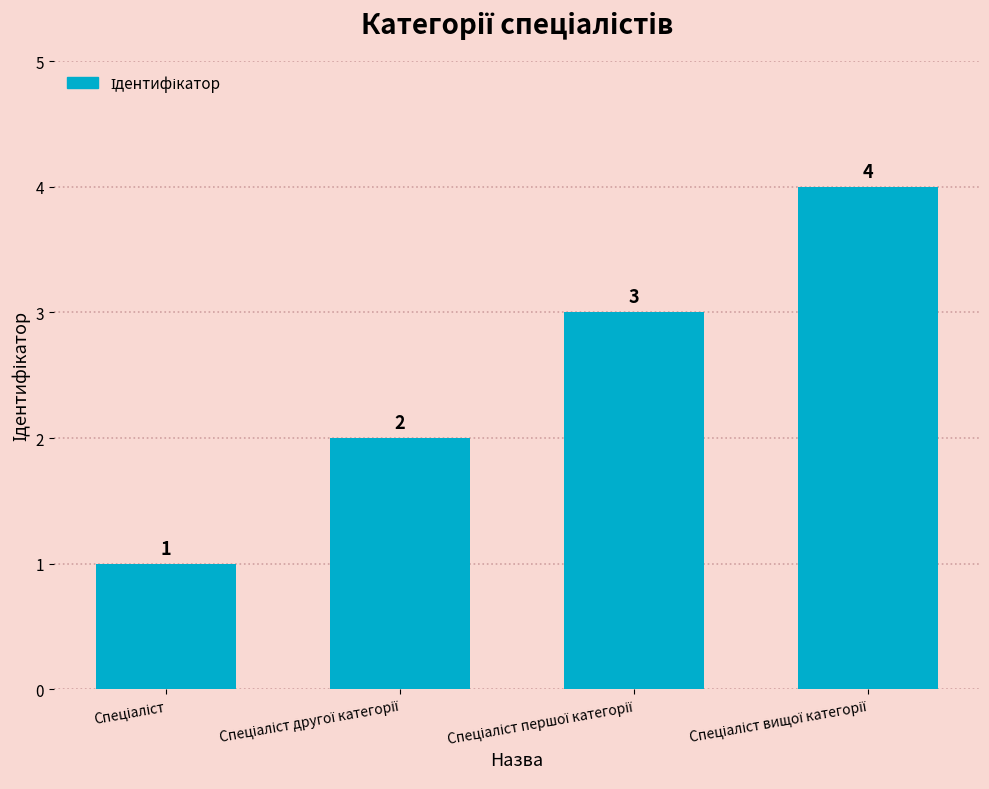

Reading left to right, what are all the values shown in this chart?

1	2	3	4